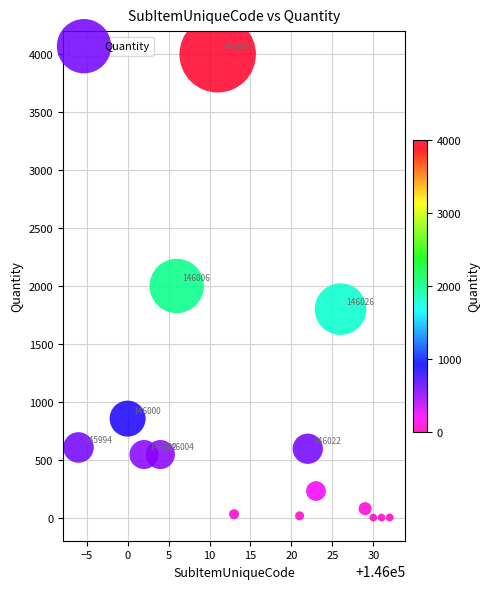

What is the range of Y values (max minus min)?

3999